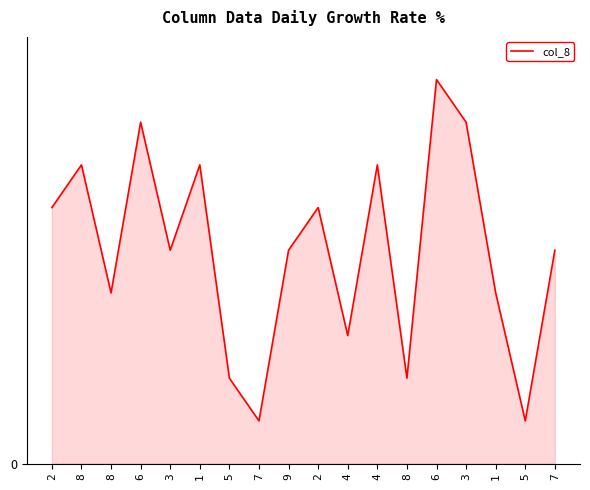

Reading left to right, what are all the values shown in this chart?

6	7	4	8	5	7	2	1	5	6	3	7	2	9	8	4	1	5